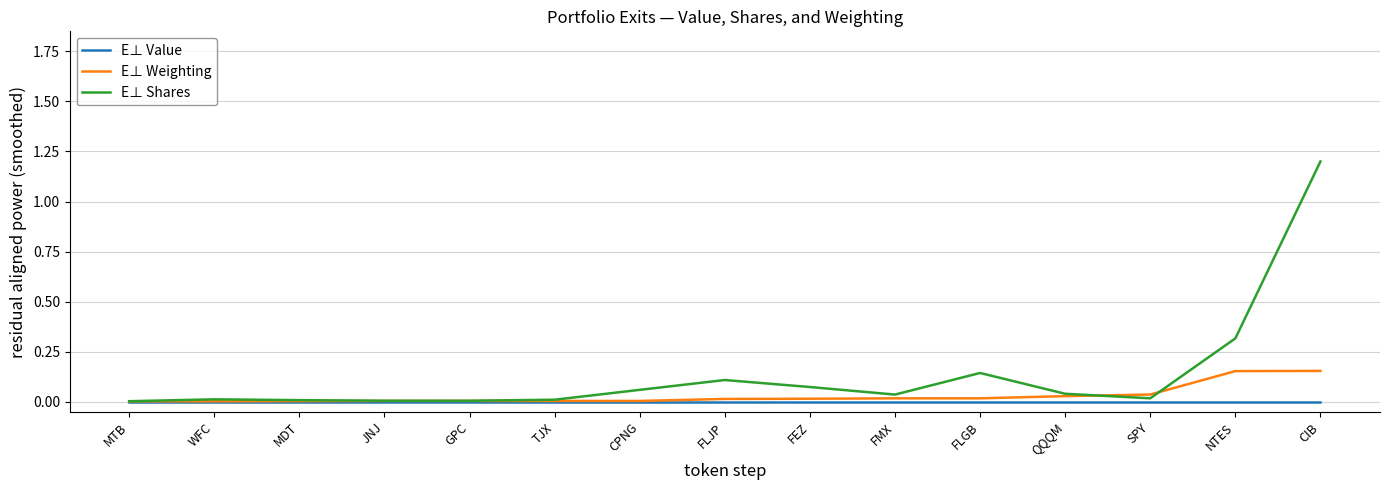

What is the maximum value shown in the chart?

1.2